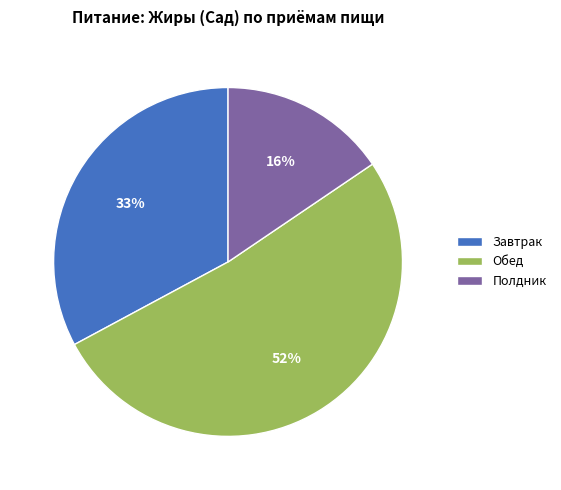

Combined, do Завтрак and Полдник account for over 50%?

No